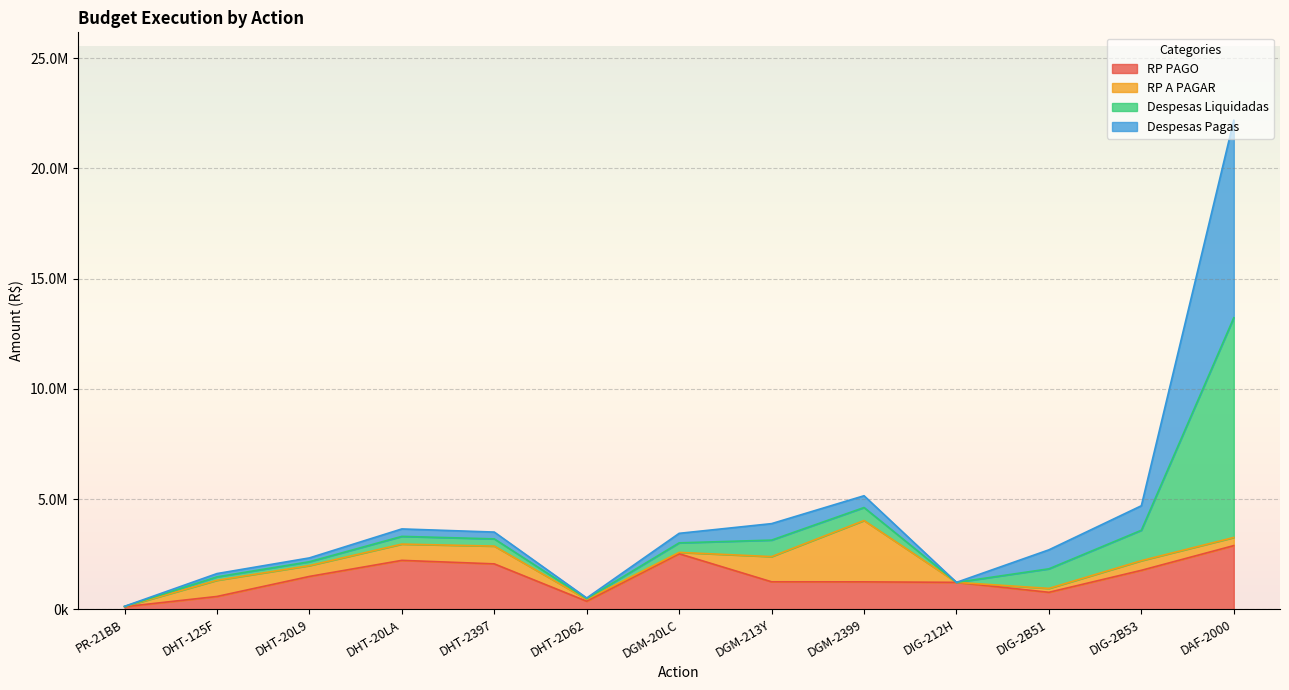

At which category is the sum across all series the highest?

DAF-2000